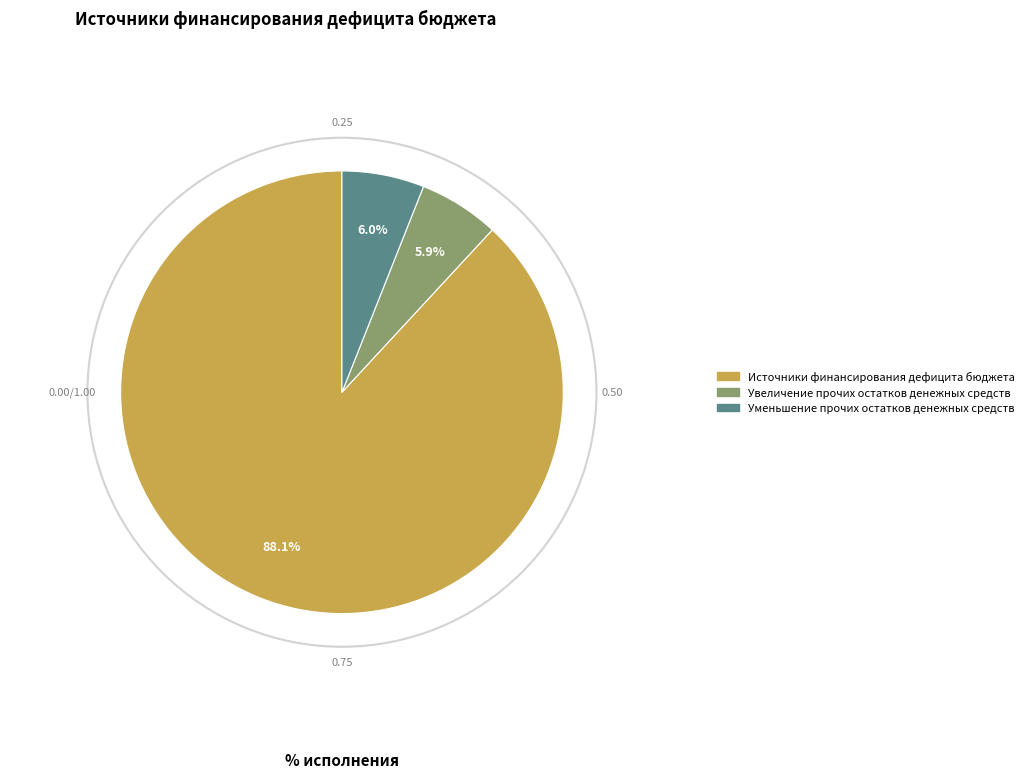

What is the total percentage of Источники финансирования дефицита бюджета and Увеличение прочих остатков денежных средств?

94.0%